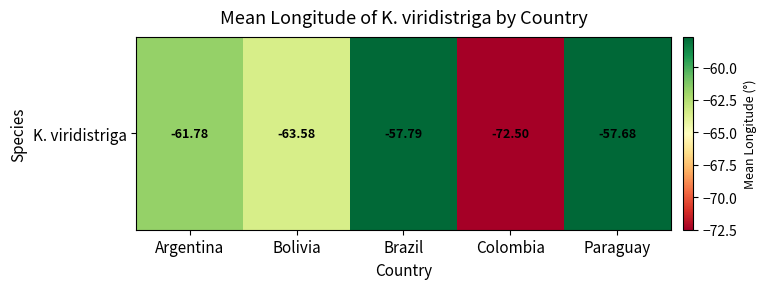

What is the maximum value shown in the chart?

-57.7